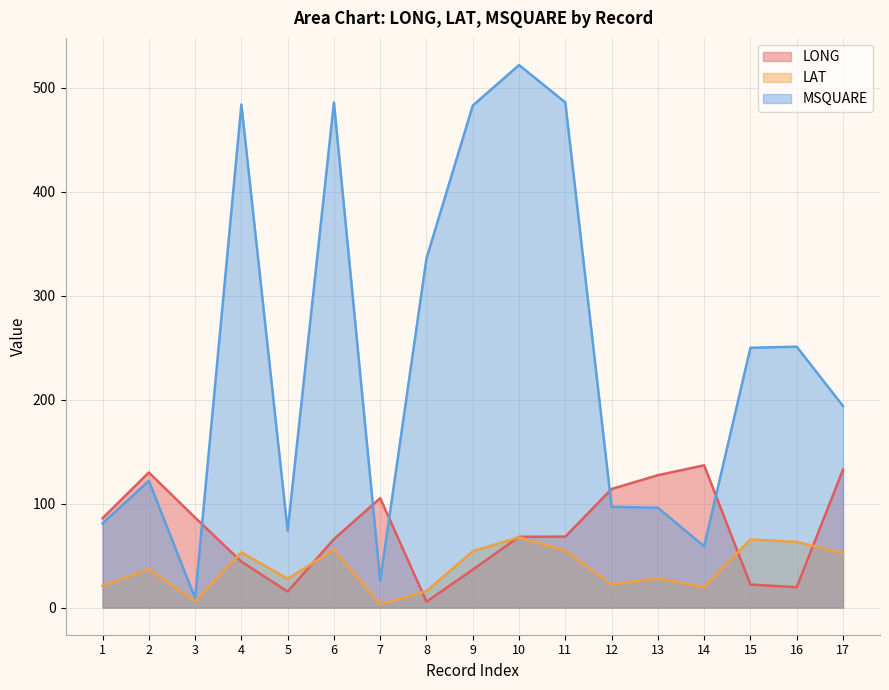

Rank the series by their maximum value, from highest to lowest.

MSQUARE, LONG, LAT